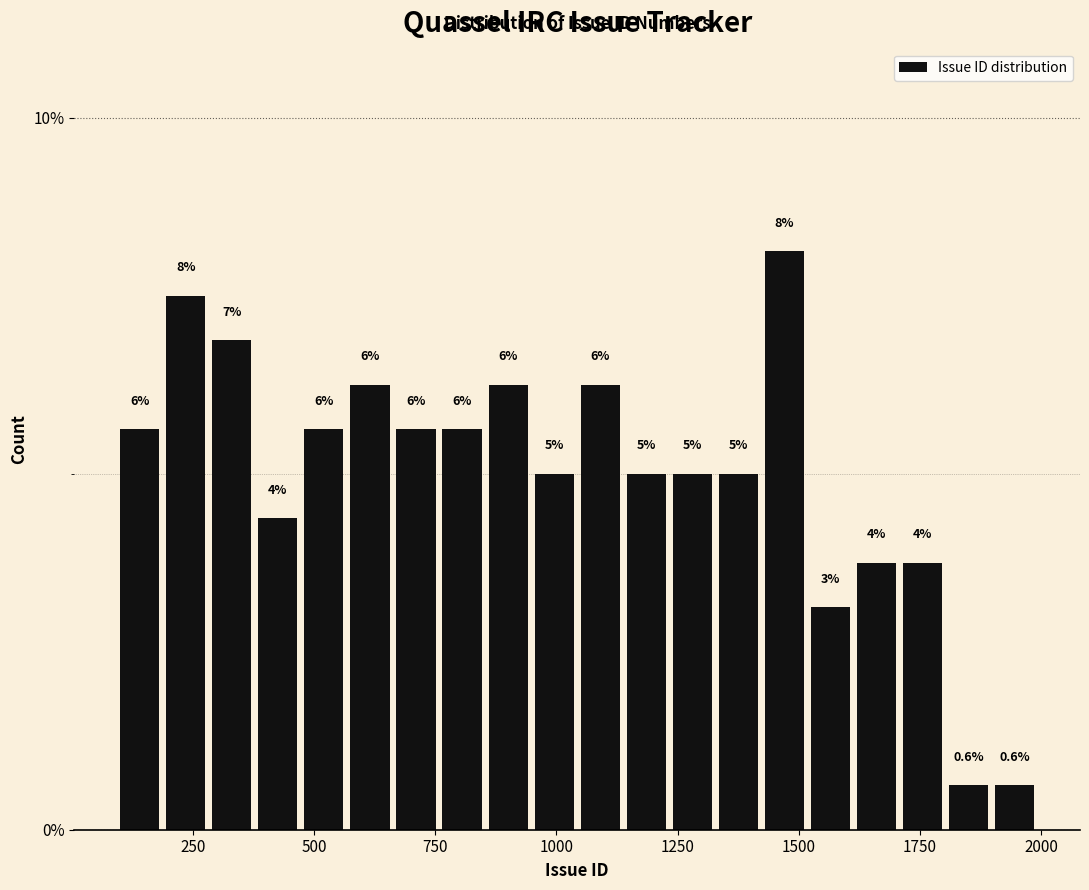

Read against the x-axis, roughly where is the centre of the tallest bar?

1450